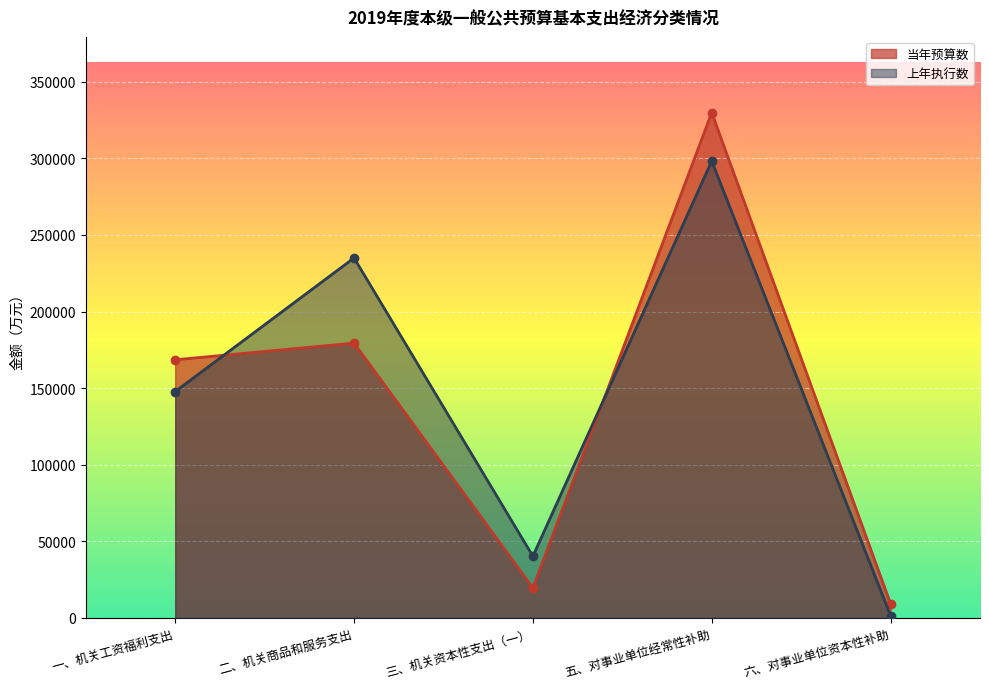

Reading left to right, list all the values displayed in this chart.

当年预算数: 168510	179375	19562	329809	9195
上年执行数: 147748	234975	40250	298172	1469